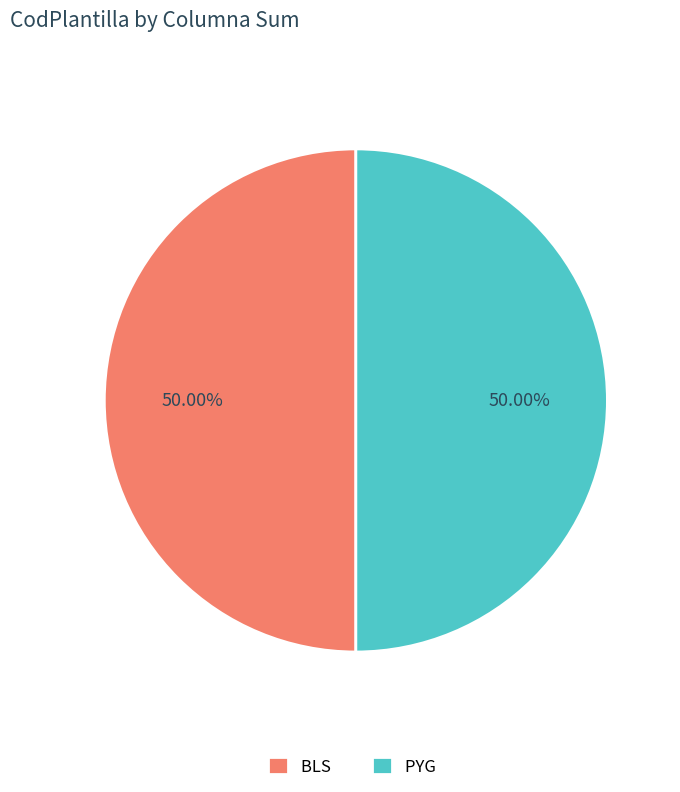

What percentage is the PYG slice, to the nearest percent?

50%